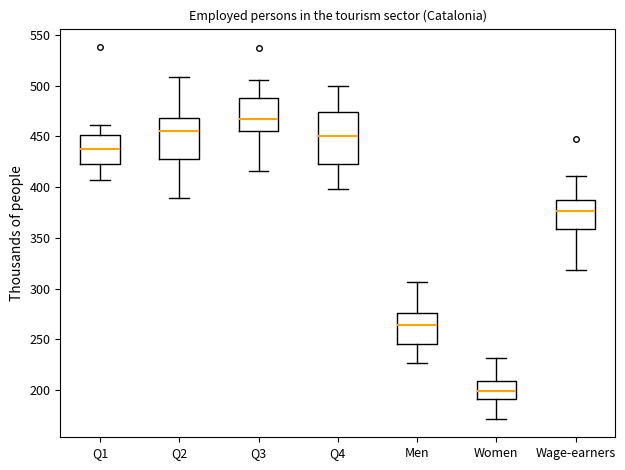

Reading left to right, read every box against the y-axis: the position of its median line, the range the box covers, and the ends of its whiskers. The values are not printed on the chart, so give them approximately, as read against the axis.

Q1: median 435, box 420 to 450, whiskers 405 to 460
Q2: median 455, box 425 to 470, whiskers 390 to 510
Q3: median 470, box 455 to 490, whiskers 415 to 505
Q4: median 450, box 420 to 475, whiskers 400 to 500
Men: median 265, box 245 to 275, whiskers 225 to 305
Women: median 200, box 190 to 210, whiskers 170 to 230
Wage-earners: median 375, box 360 to 390, whiskers 320 to 410